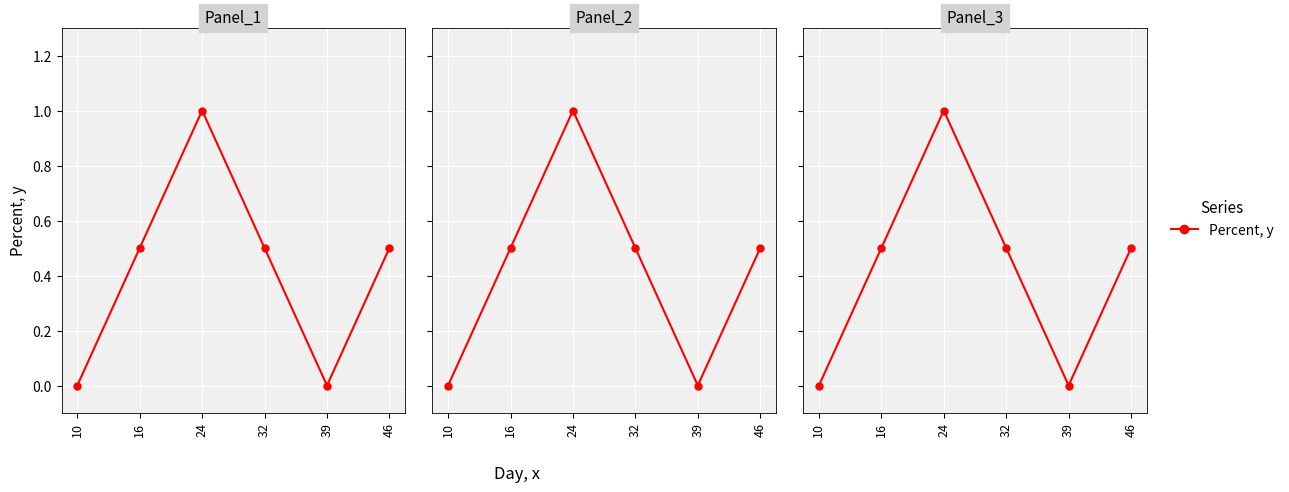

Which label corresponds to the largest value in the chart?

24